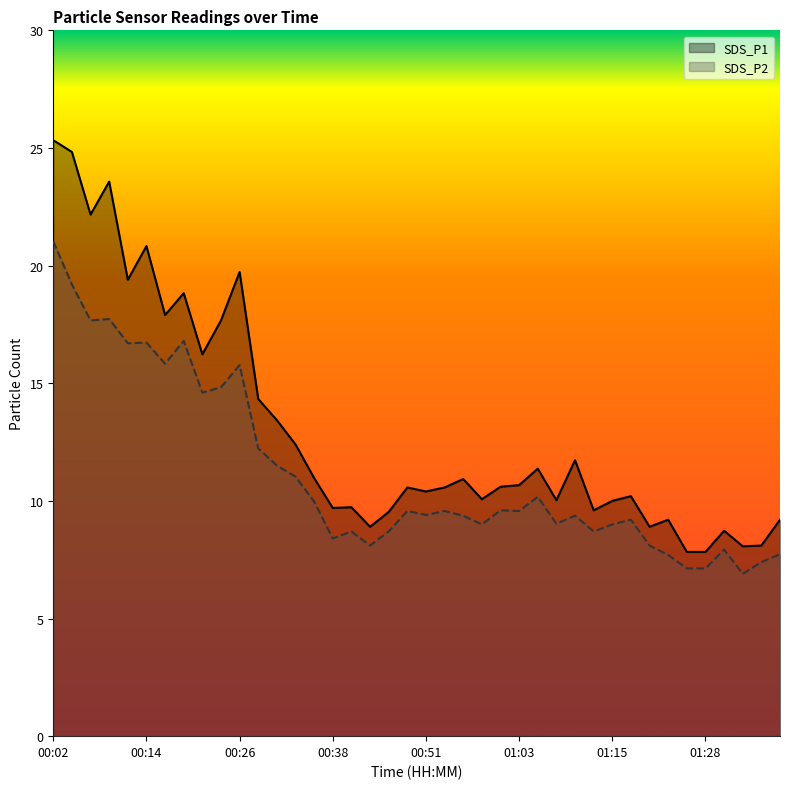

True or false: SDS_P2 and SDS_P1 intersect in this chart.

False